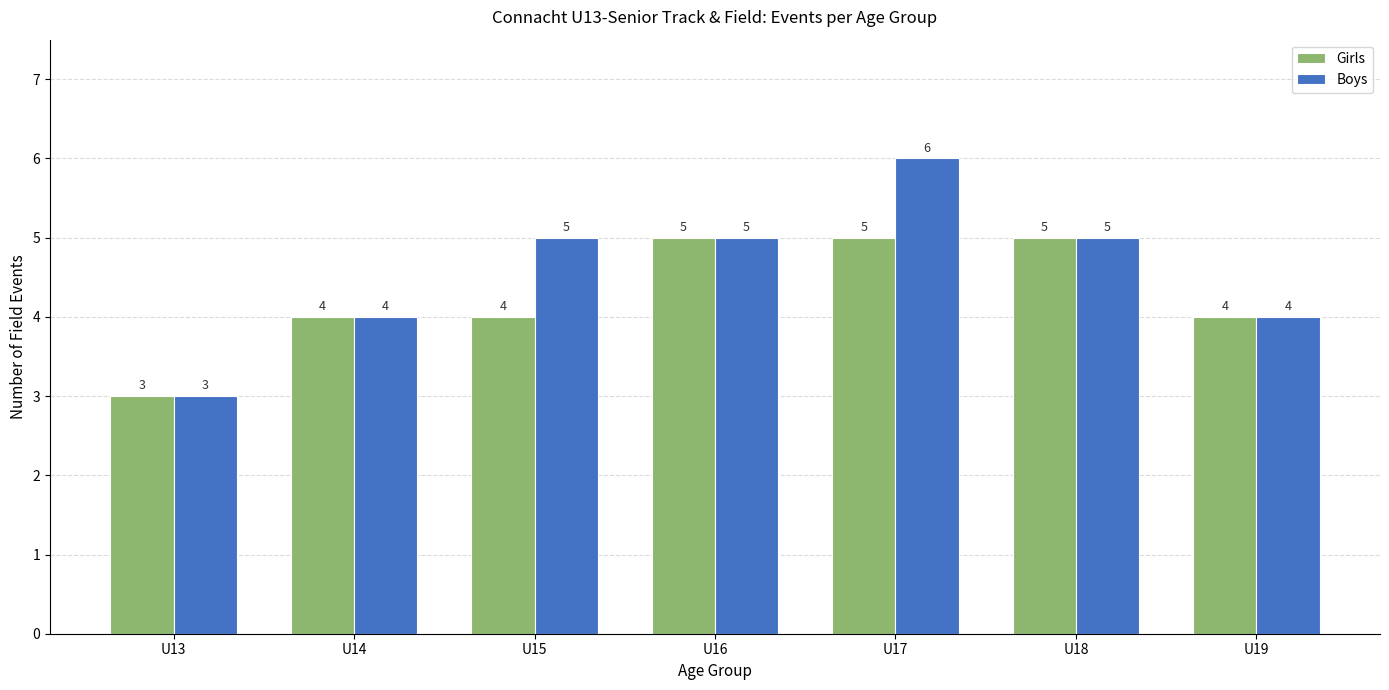

Which series has the widest spread of values?

Boys